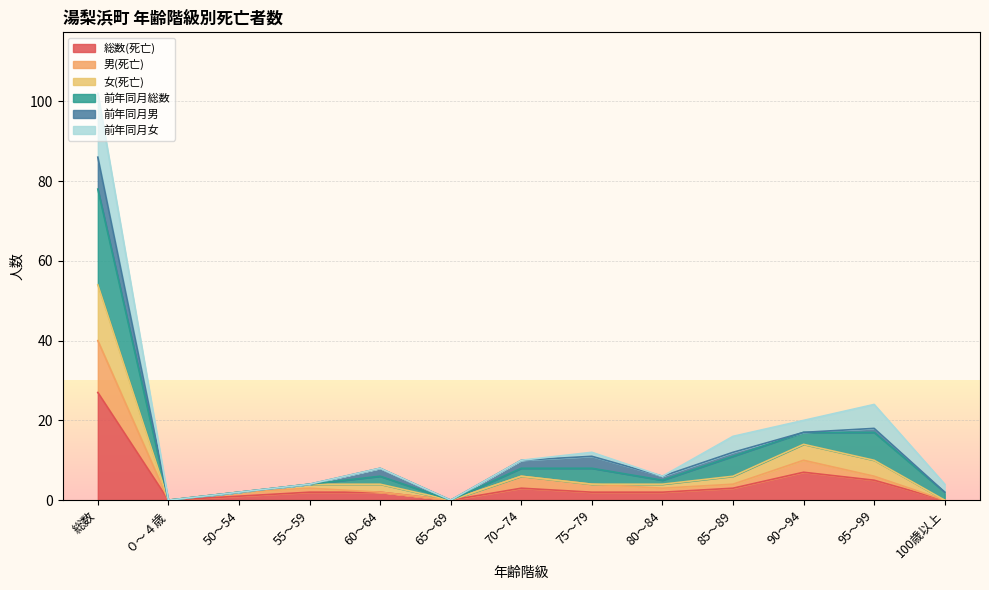

What is the highest value of the 総数(死亡) series?

27